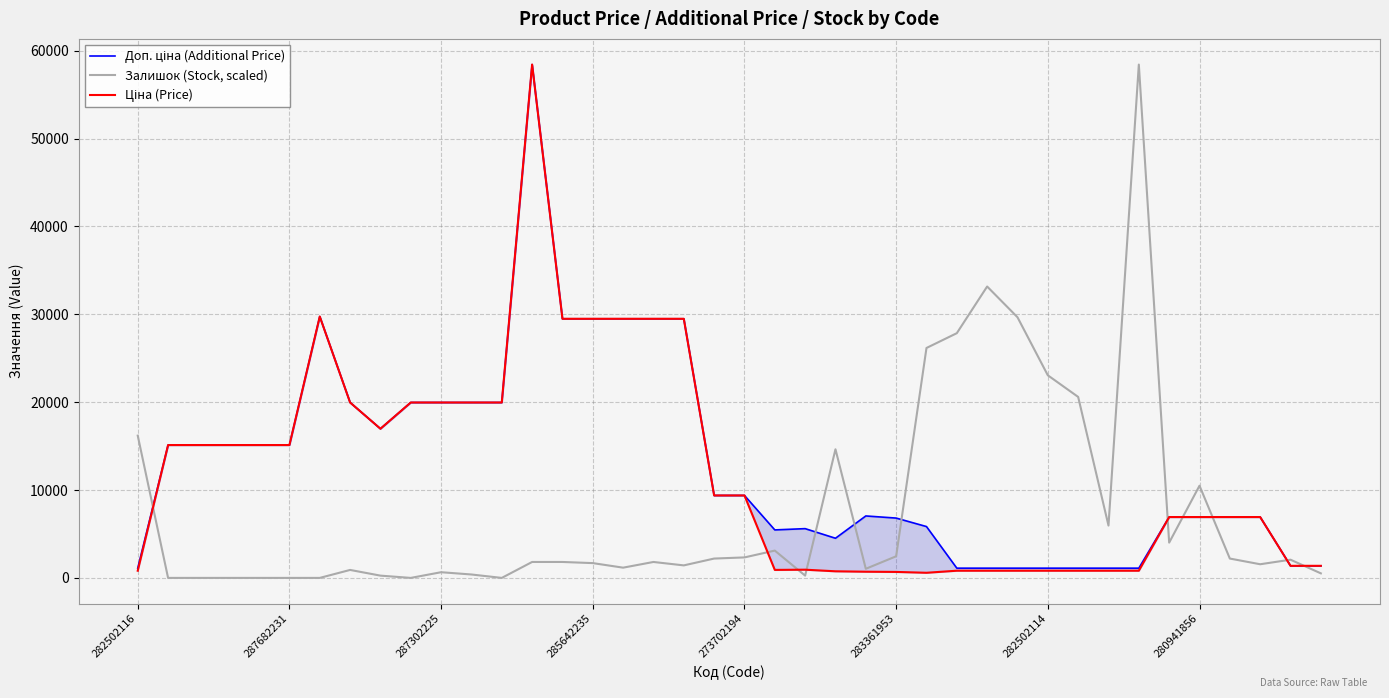

How many lines are shown in the chart?

3